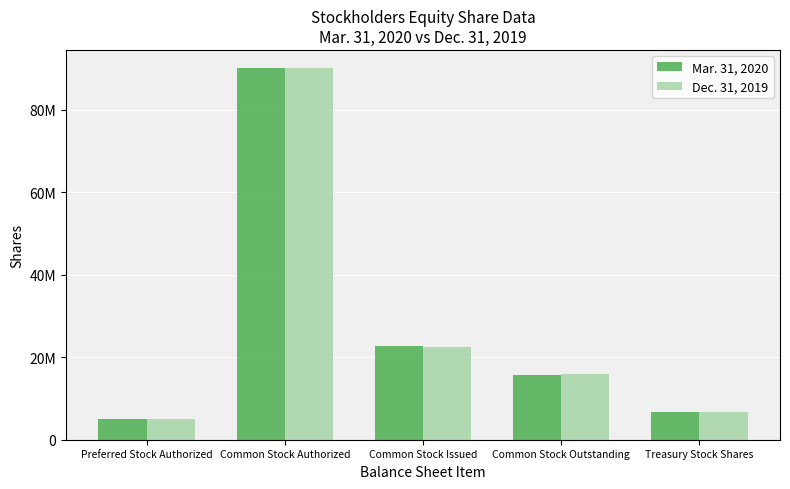

True or false: Mar. 31, 2020 has a value of 55043136 at Common Stock Authorized.

False